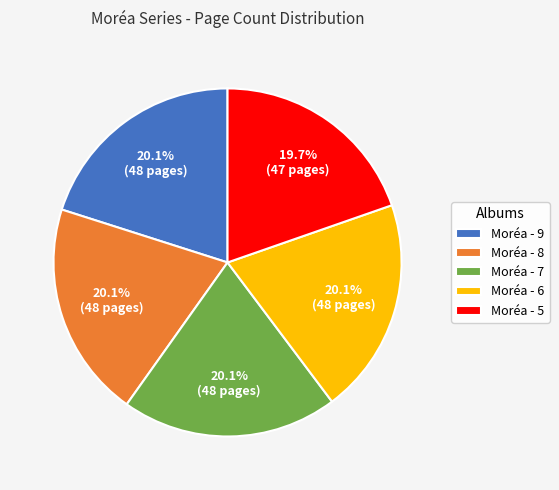

Approximately how many times larger is the value at Moréa - 5 compared to Moréa - 6?

1.0